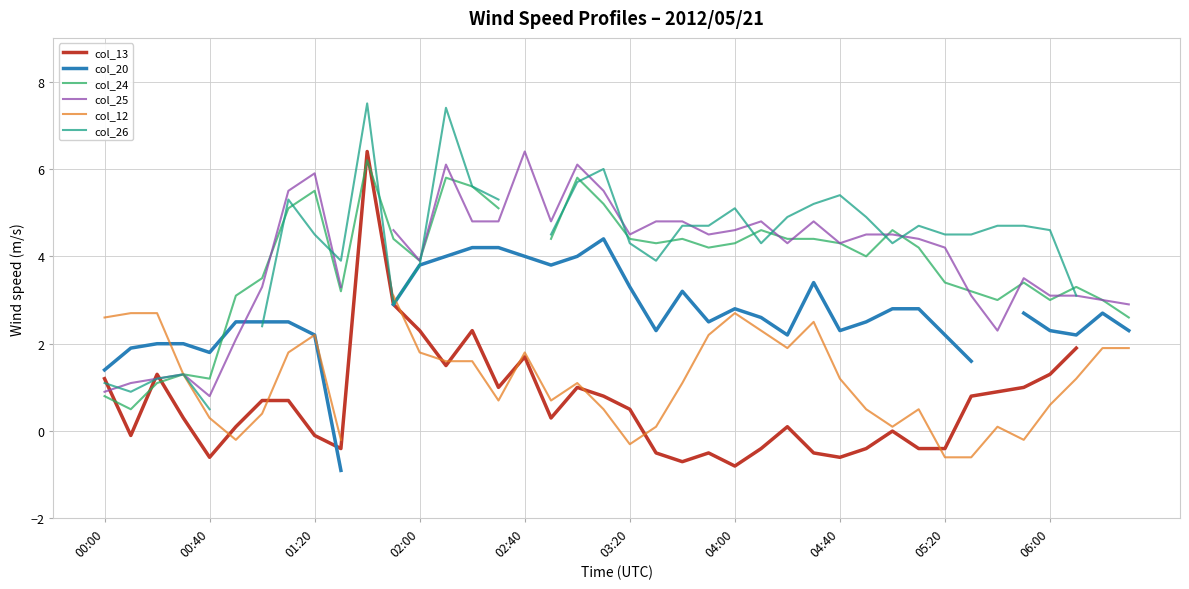

What is the value of the col_25 point at the 34th from the left?

3.1